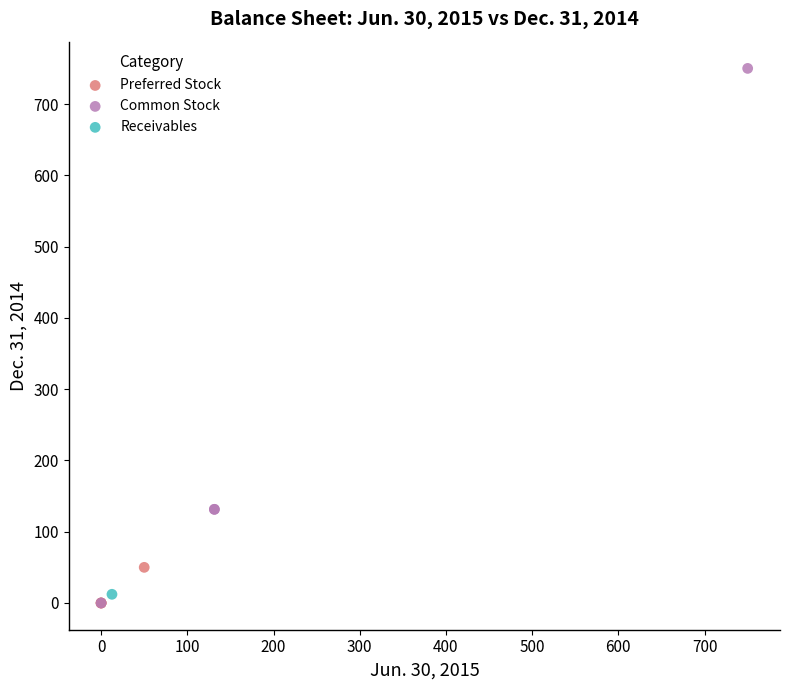

Which series reaches the maximum Y coordinate?

Common Stock